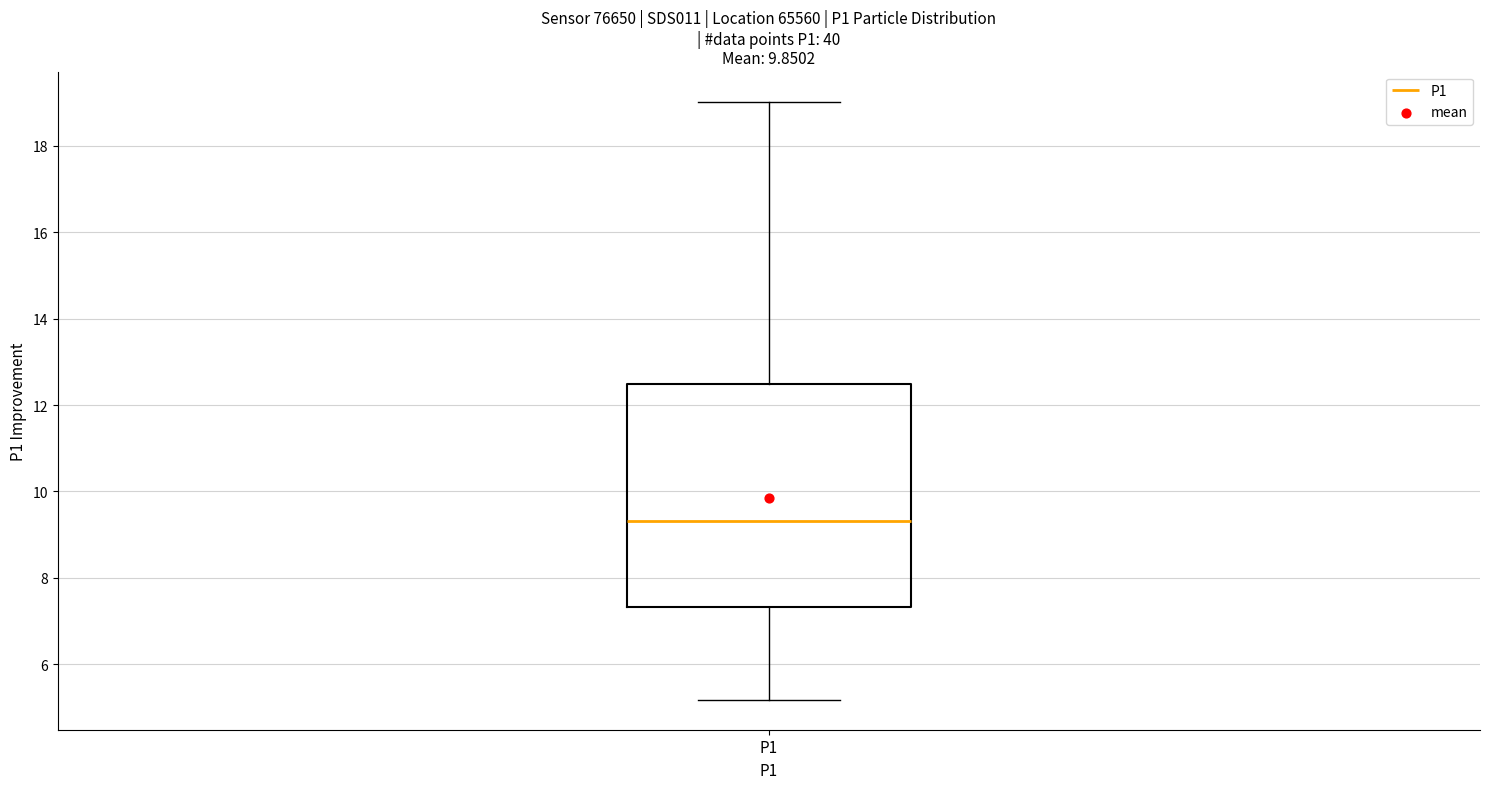

Read this box plot against the y-axis: the position of the median line, the range covered by the box, and the ends of both whiskers. The values are not printed on the chart, so give them approximately, as read against the axis.

median 9.4, box 7.4 to 12.4, whiskers 5.2 to 19.0